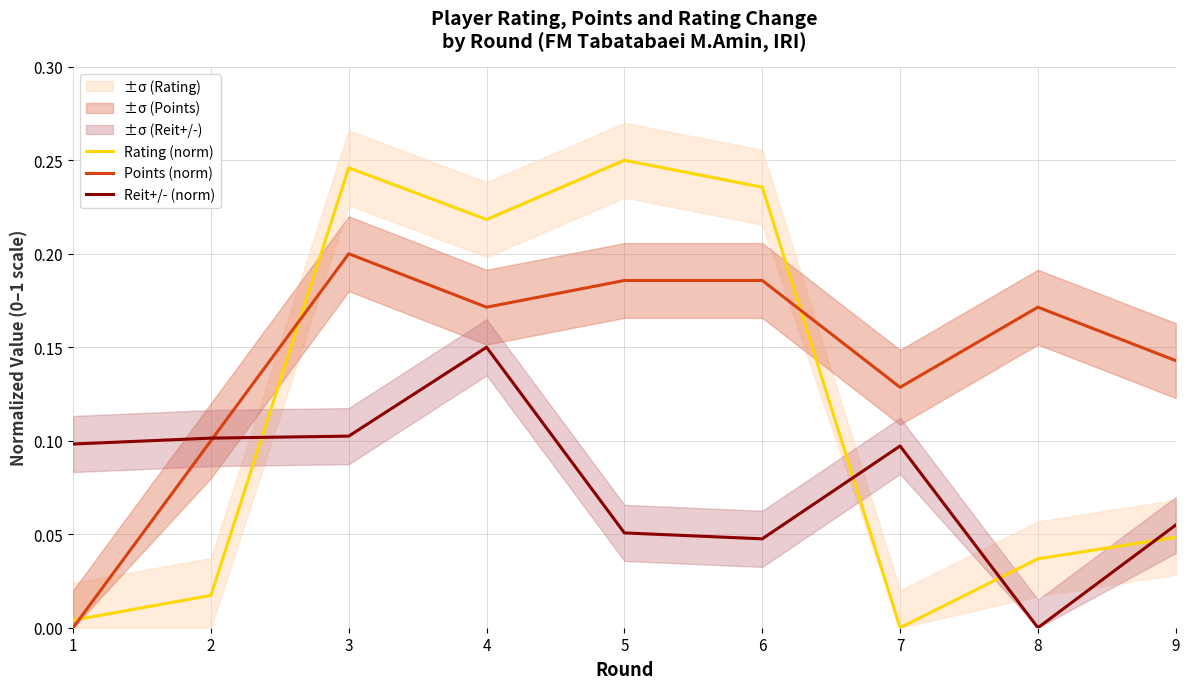

Rank the categories by Rating (norm) value from lowest to highest.

7, 1, 2, 8, 9, 4, 6, 3, 5